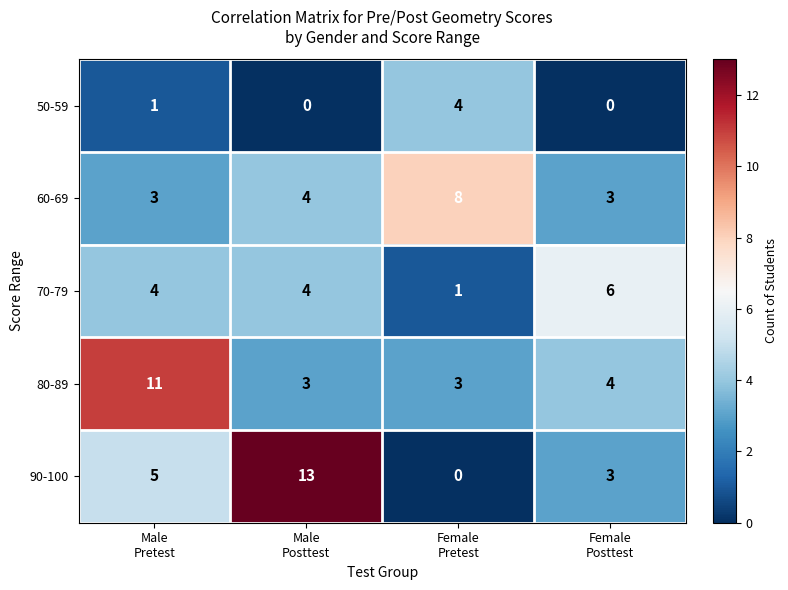

Which series has the widest spread of values?

90-100